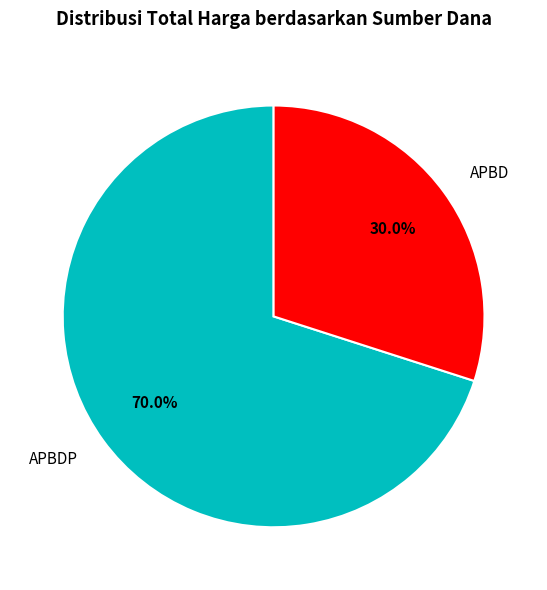

How many segments does this pie chart have?

2